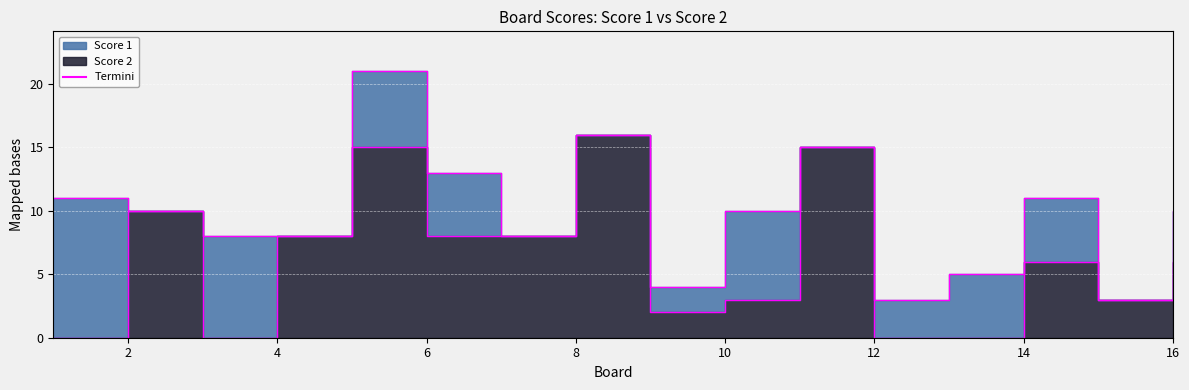

Which series has the widest spread of values?

Score 2